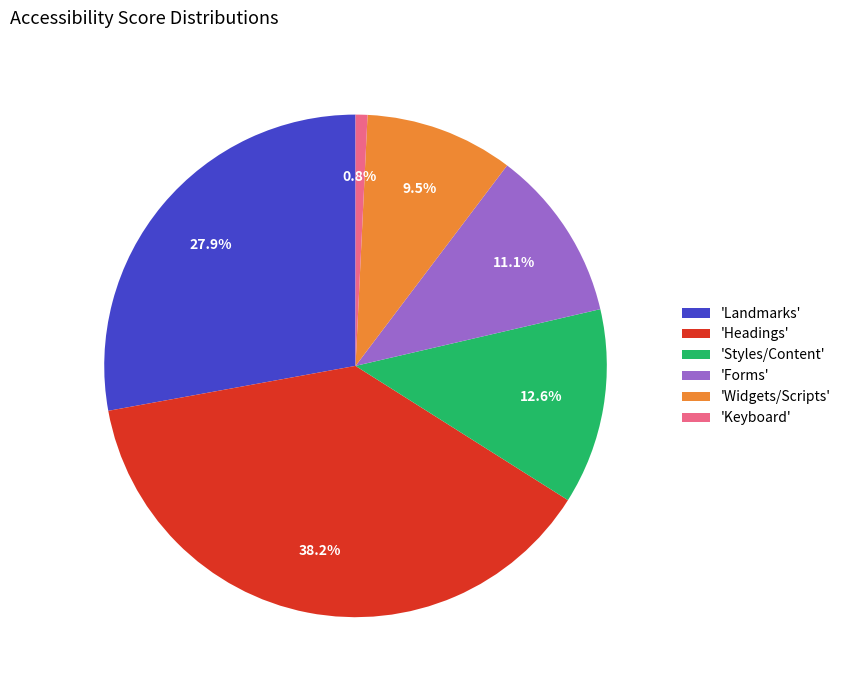

What is the largest slice in the pie chart?

'Headings'